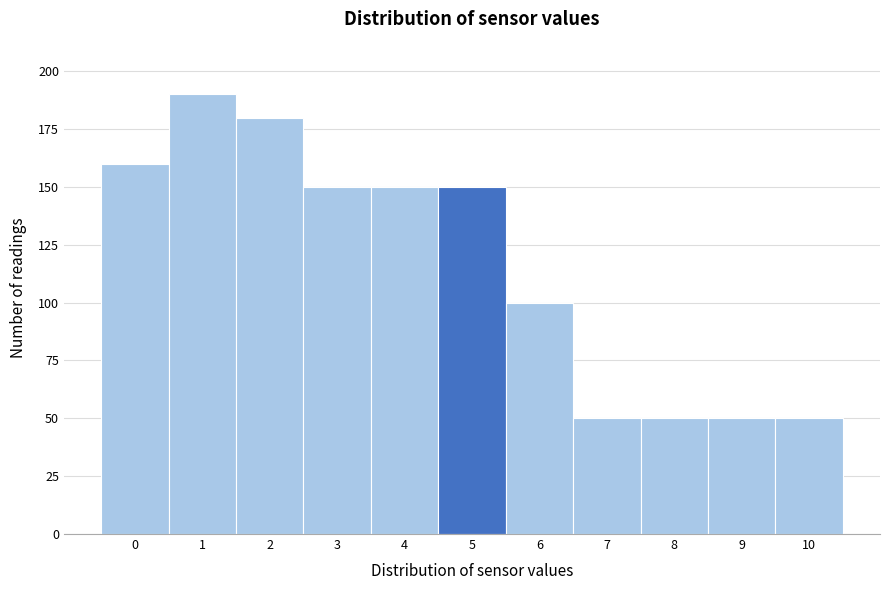

Reading left to right, what are all the values shown in this chart?

160	190	180	150	150	150	100	50	50	50	50